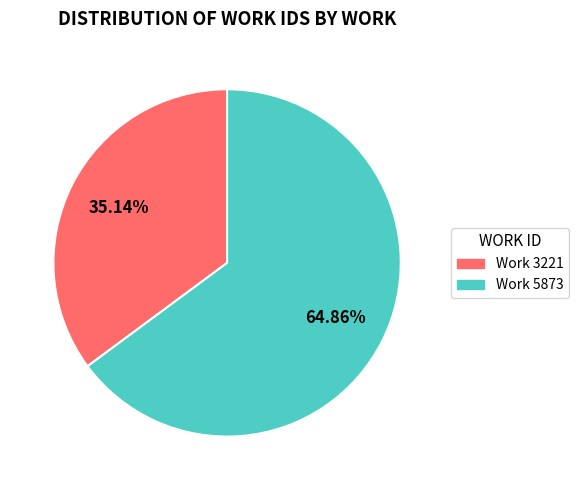

Rank the categories by value from highest to lowest.

Work 5873, Work 3221